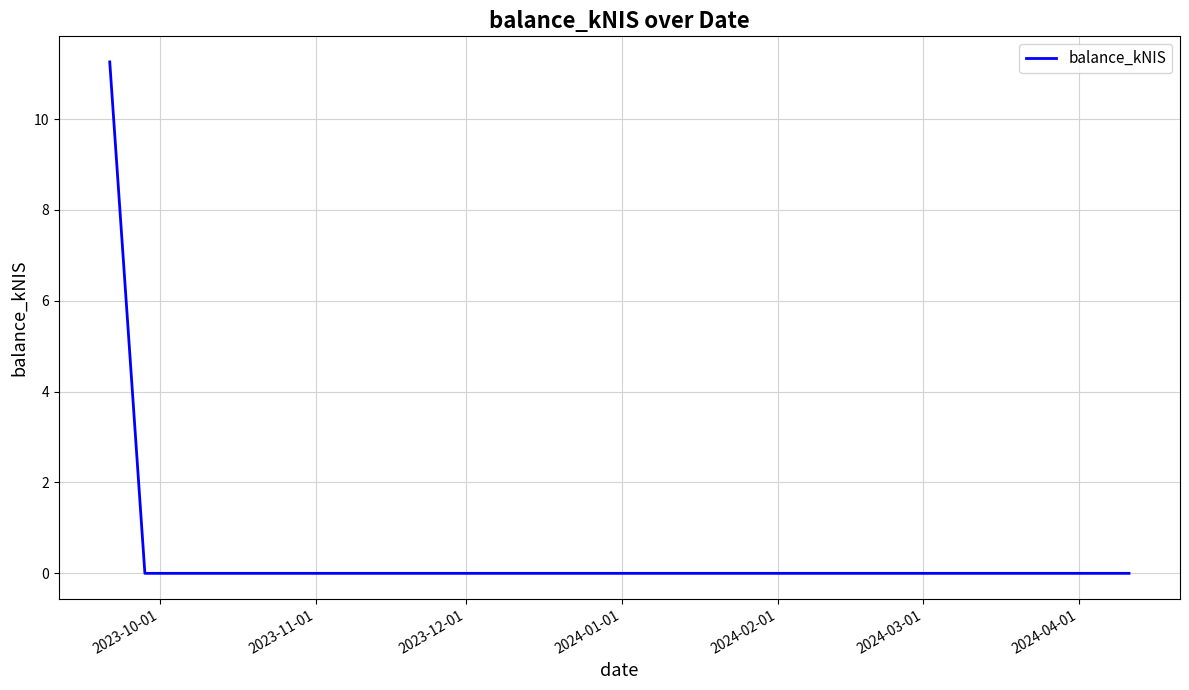

Reading left to right, list all the values displayed in this chart.

11.3	0.0	0.0